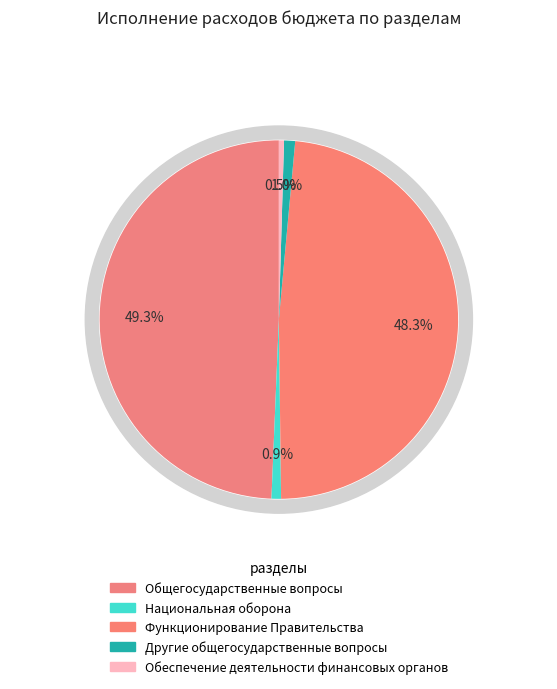

What is the change in value from Национальная оборона to Обеспечение деятельности финансовых органов?

-14489.2